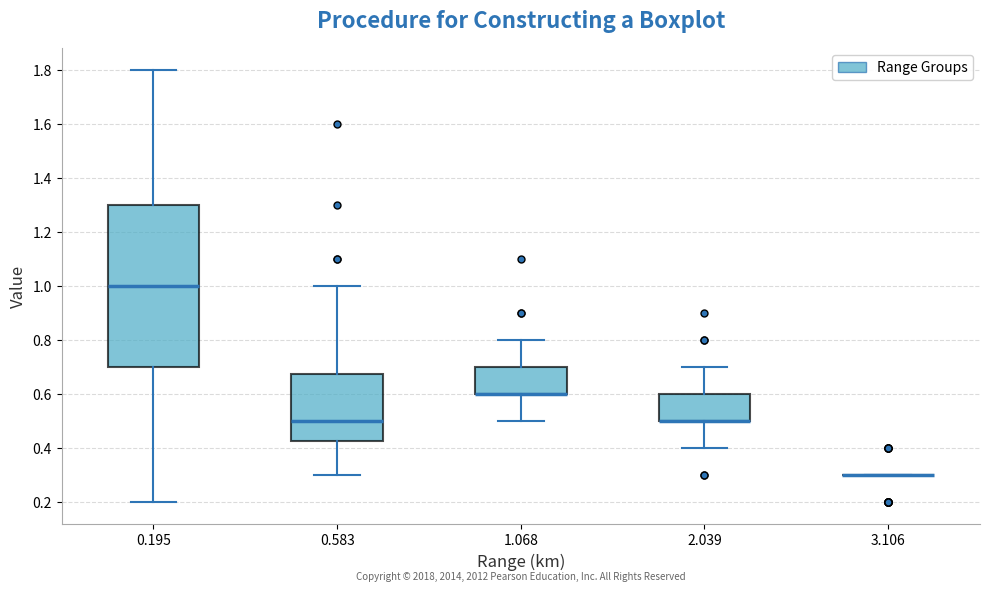

Reading left to right, transcribe this box plot: for each box, give where its median line is, the range the box spans, and where its two whiskers end, as read against the y-axis. The values are not printed on the chart, so give them approximately, as read against the axis.

0.195: median 1.00, box 0.70 to 1.30, whiskers 0.20 to 1.80
0.583: median 0.50, box 0.42 to 0.68, whiskers 0.30 to 1.00
1.068: median 0.60 (drawn on the box's lower edge), box 0.60 to 0.70, whiskers 0.50 to 0.80
2.039: median 0.50 (drawn on the box's lower edge), box 0.50 to 0.60, whiskers 0.40 to 0.70
3.106: box collapsed to a line at 0.30, whiskers 0.30 to 0.30